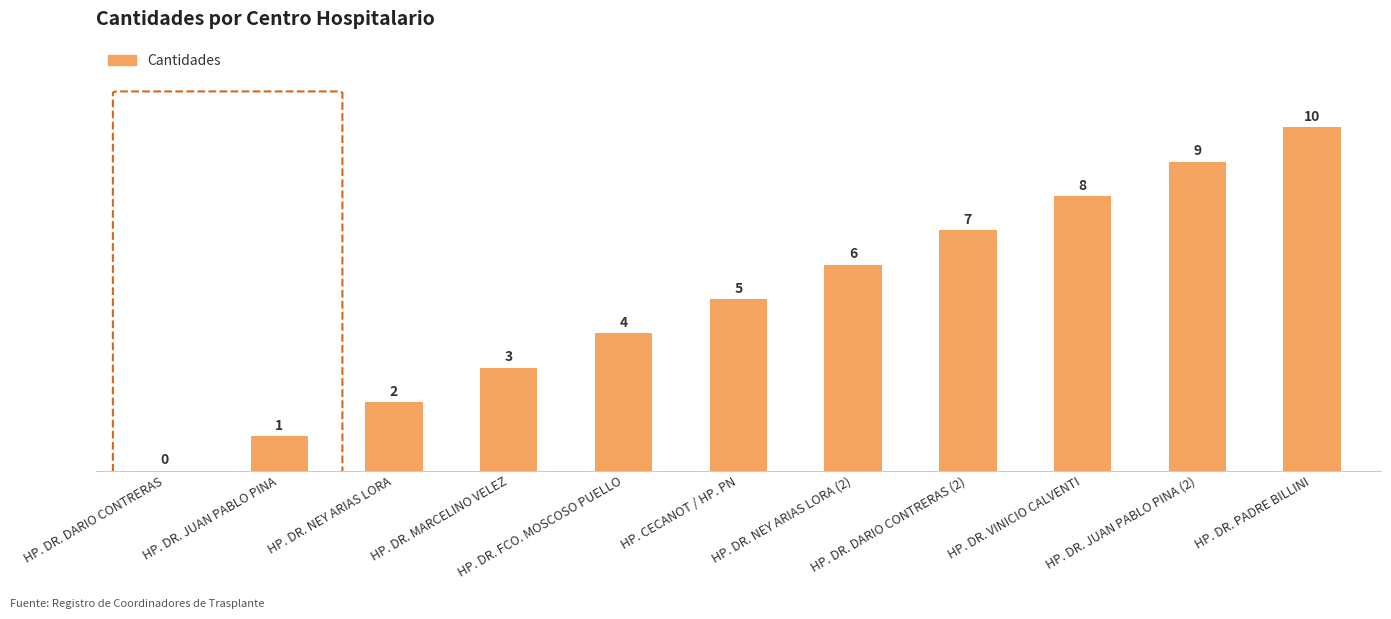

Reading left to right, what are all the values shown in this chart?

HP. DR. DARIO CONTRERAS=0	HP. DR. JUAN PABLO PINA=1	HP. DR. NEY ARIAS LORA=2	HP. DR. MARCELINO VELEZ=3	HP. DR. FCO. MOSCOSO PUELLO=4	HP. CECANOT / HP. PN=5	HP. DR. NEY ARIAS LORA (2)=6	HP. DR. DARIO CONTRERAS (2)=7	HP. DR. VINICIO CALVENTI=8	HP. DR. JUAN PABLO PINA (2)=9	HP. DR. PADRE BILLINI=10